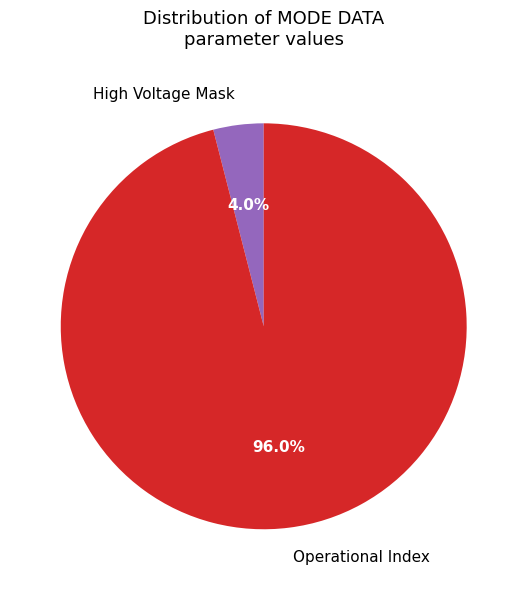

What is the majority slice?

Operational Index